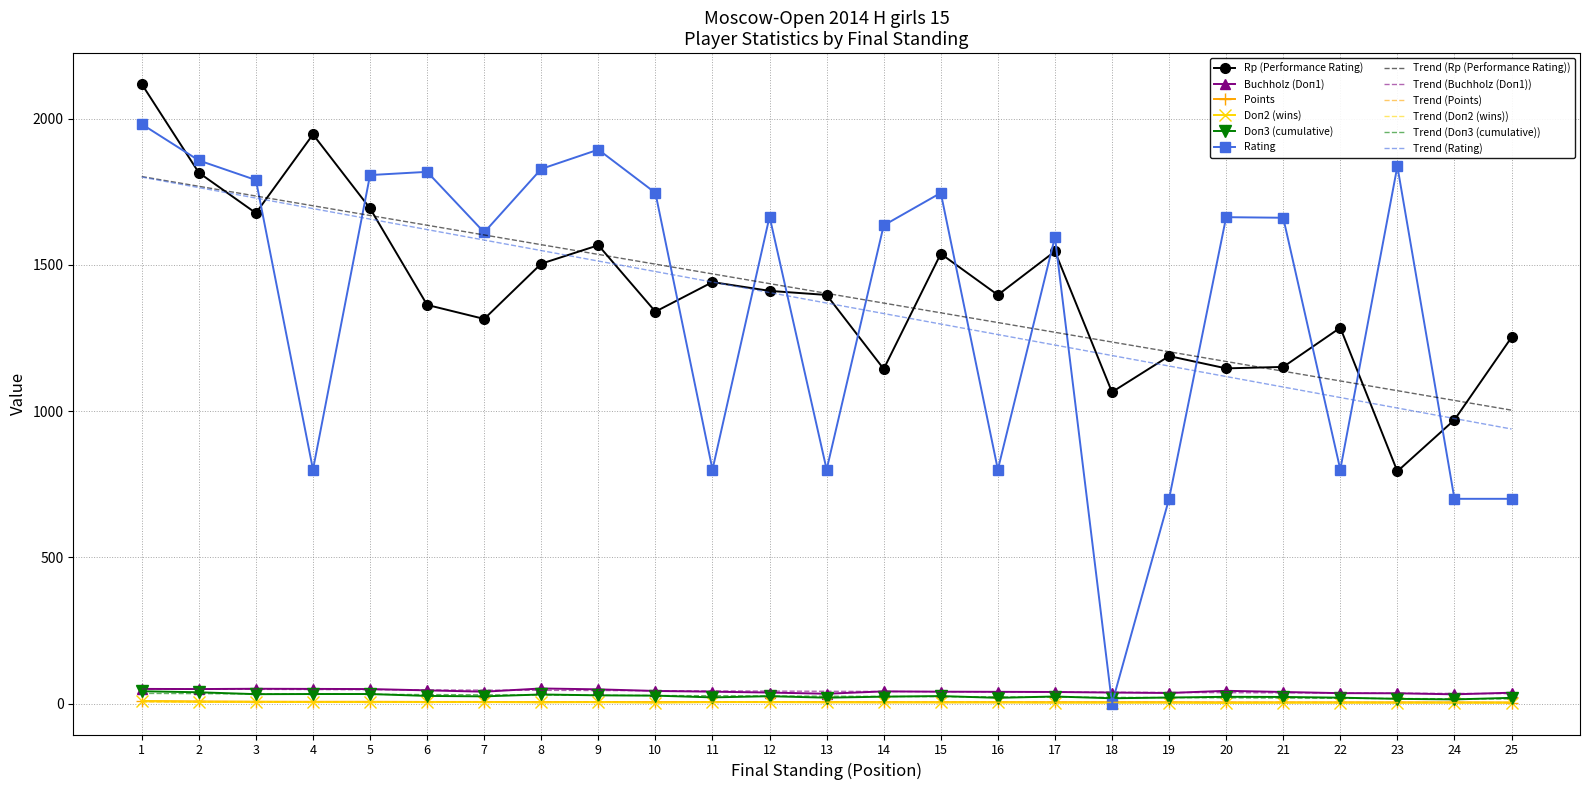

Which series has the widest spread of values?

Rating